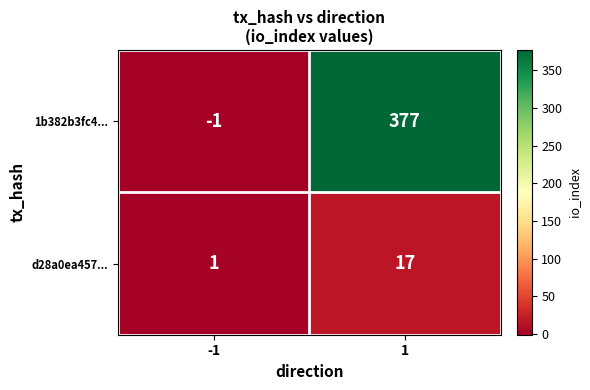

Count the number of data series in this chart.

2